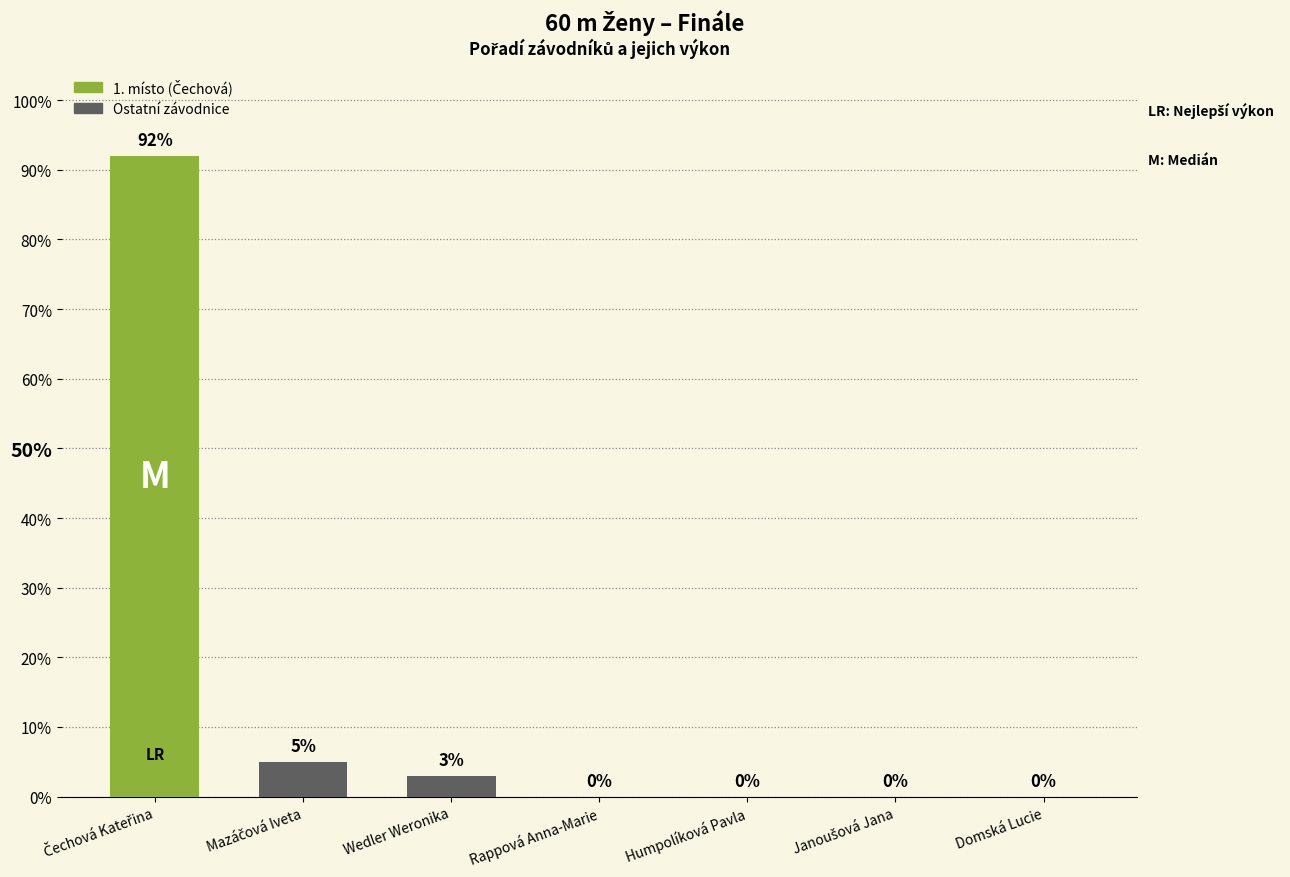

What is the greatest value displayed?

92